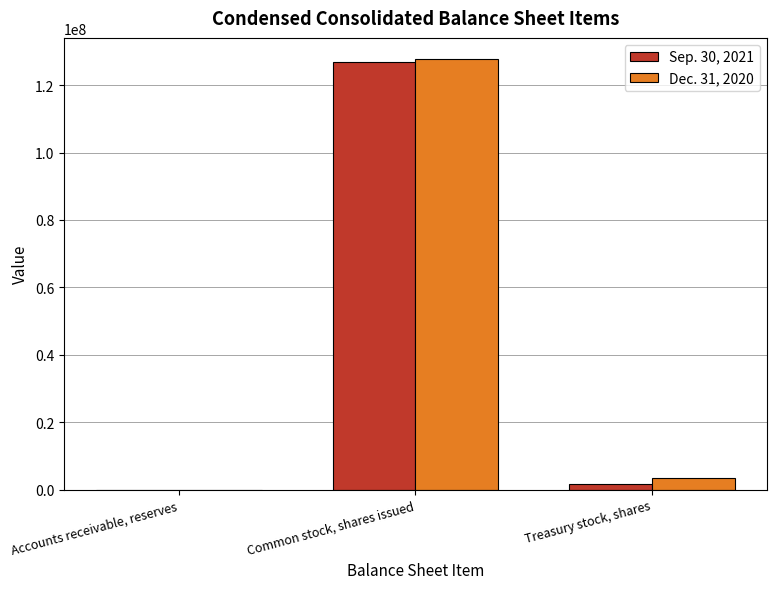

What is the difference between the Dec. 31, 2020 values at Common stock, shares issued and Treasury stock, shares?

124132000